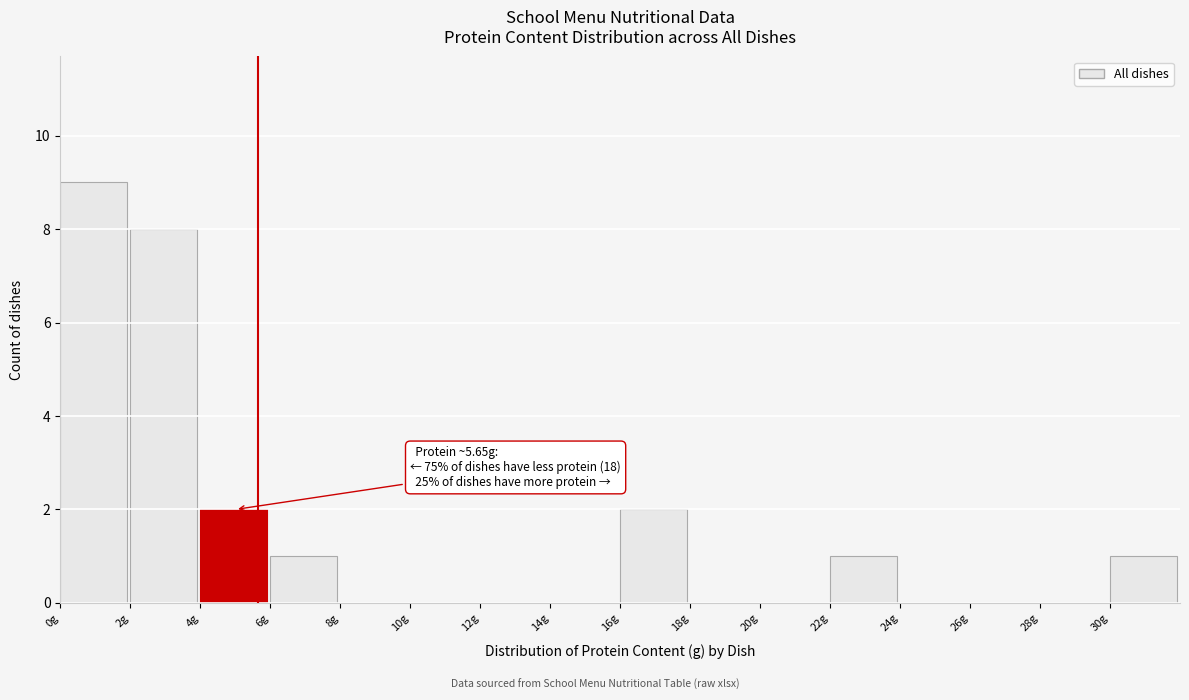

Over which range of the x-axis is the bar tallest?

0 to 2